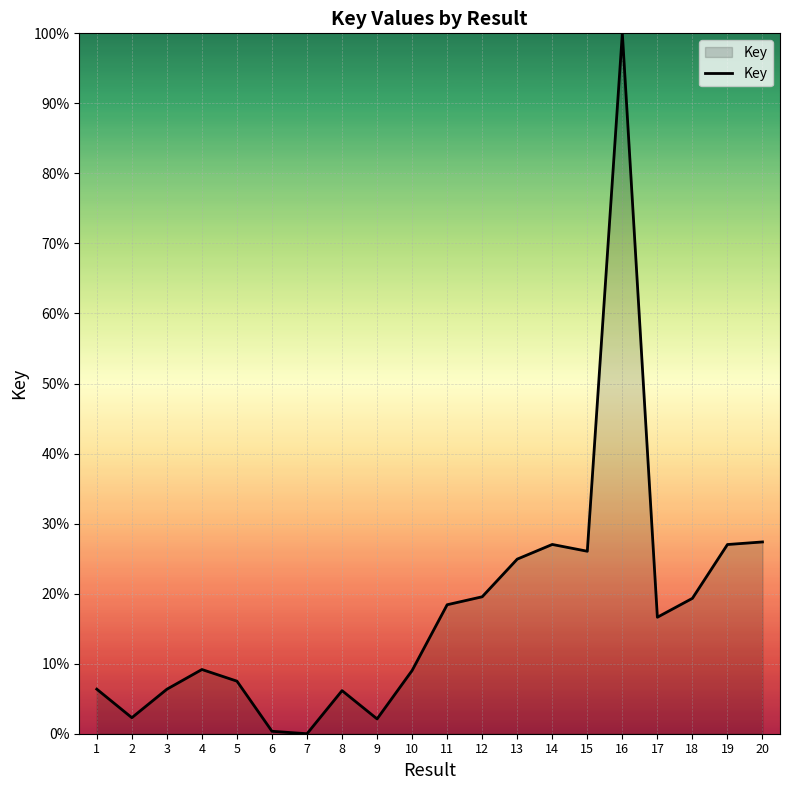

Between 14 and 10, which is larger?

14